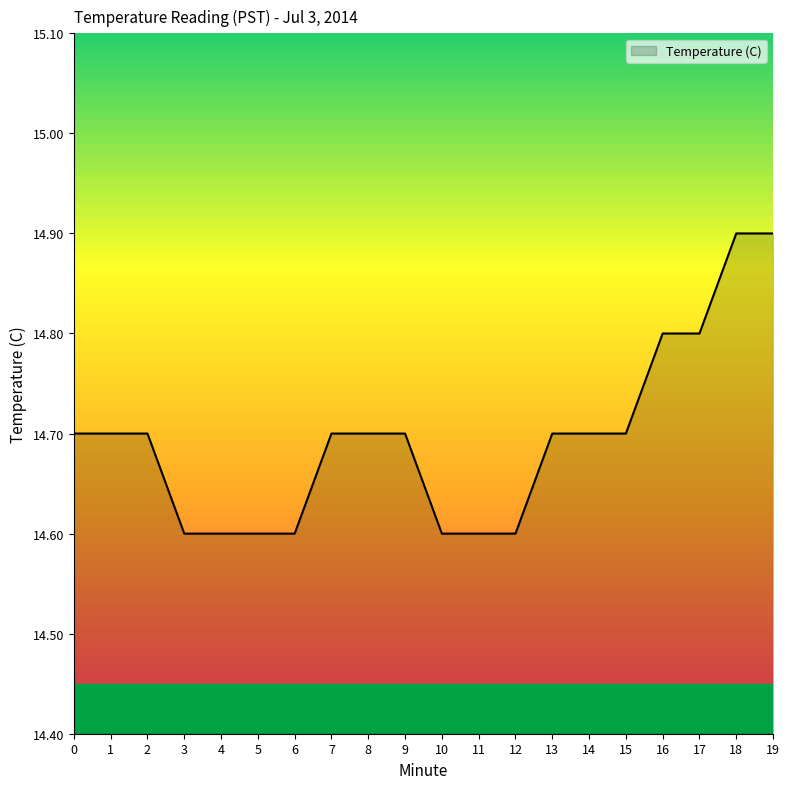

What is the difference between the maximum and minimum values?

0.3